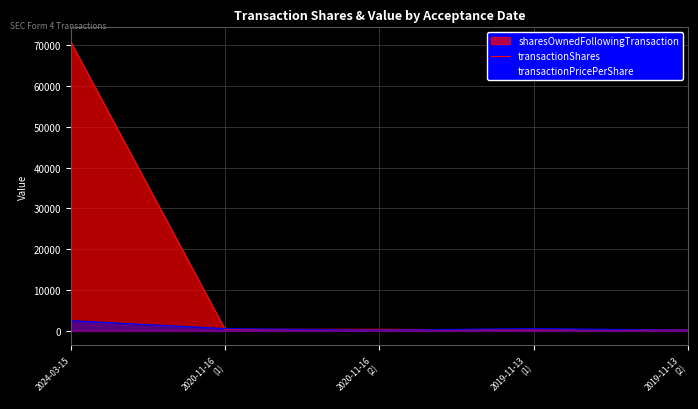

Which category has the highest value in the transactionShares series?

2024-03-15